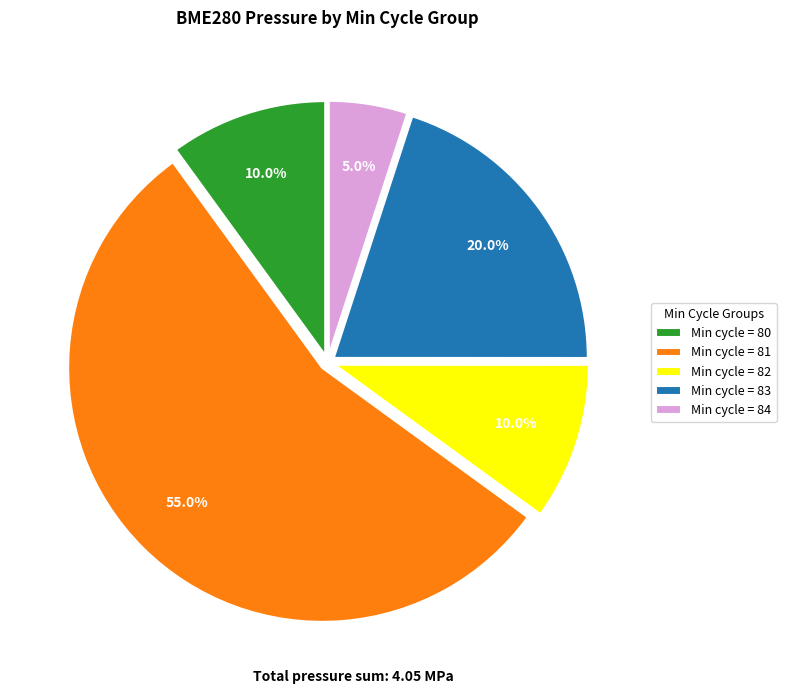

What is the largest slice in the pie chart?

Min cycle = 81